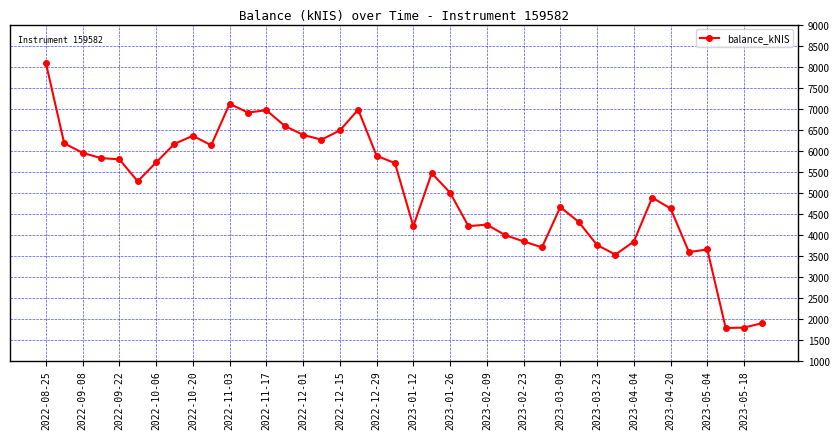

What is the smallest value displayed?

1774.1